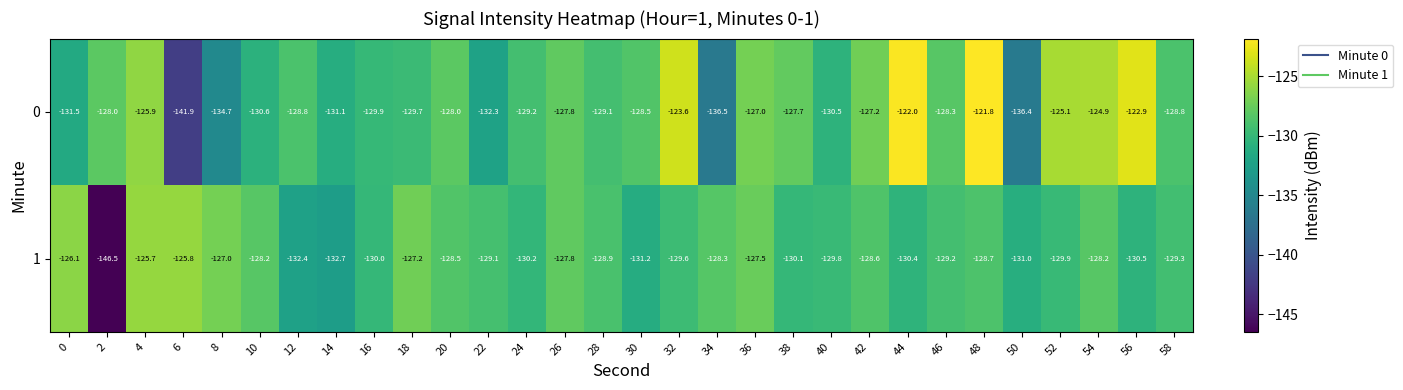

Which label corresponds to the smallest value in the chart?

2